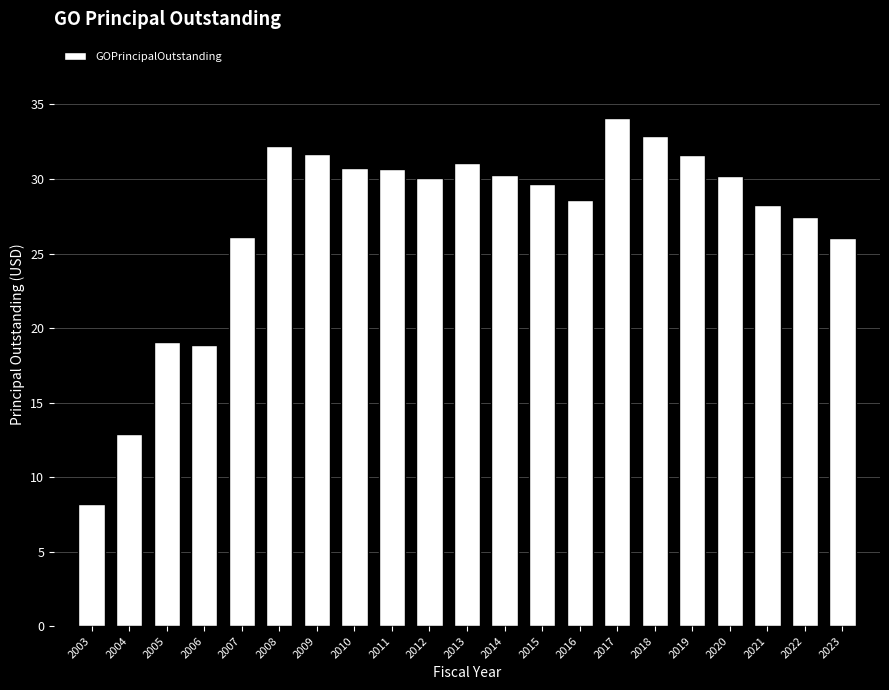

What is the value of the 5th bar from the left?

26.1